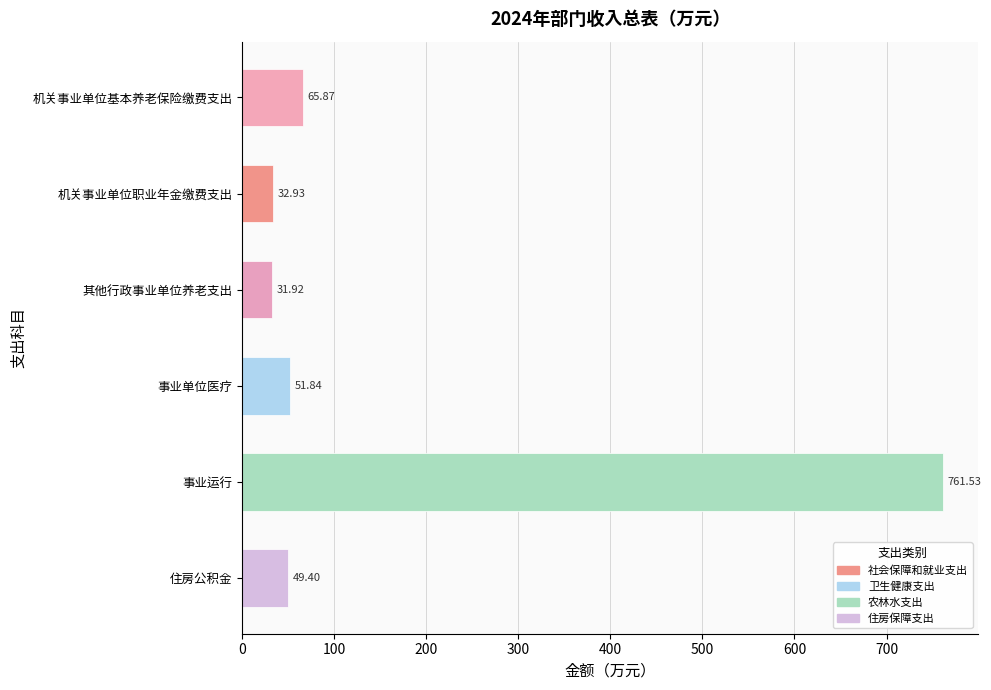

How many values exceed 51?

3